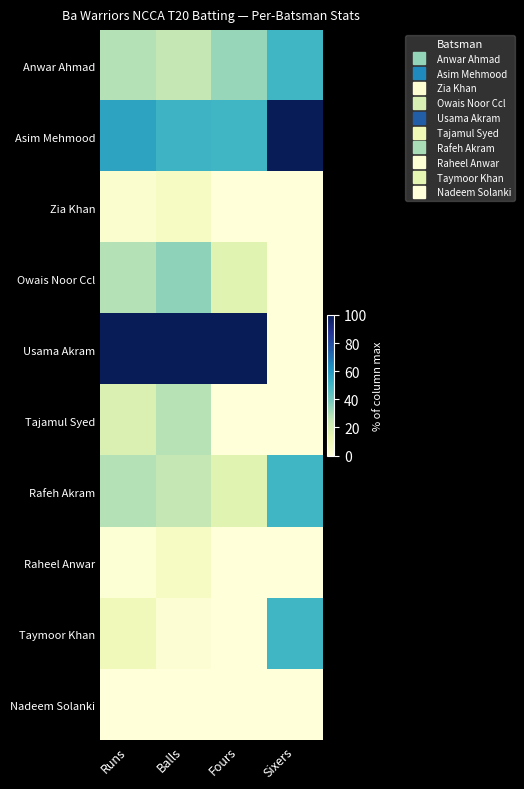

What is the maximum value shown in the chart?

100.0